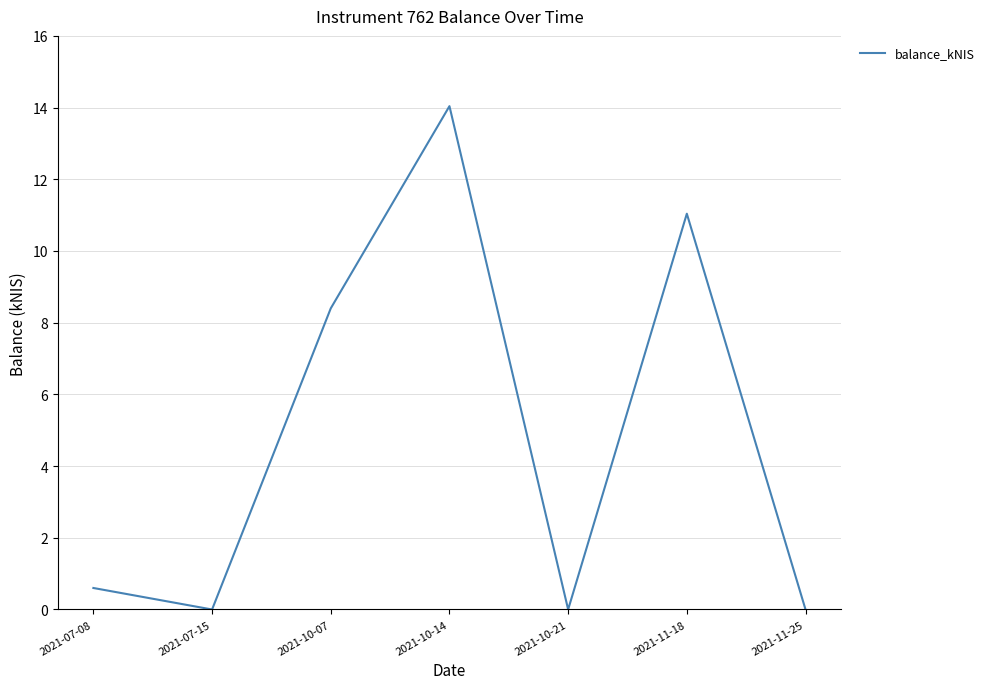

Where is the first local maximum?

2021-10-14